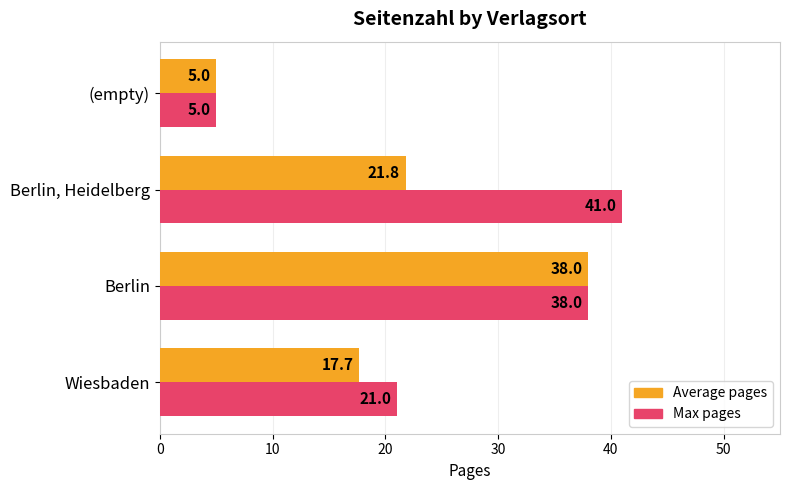

What is the smallest value displayed?

5.0